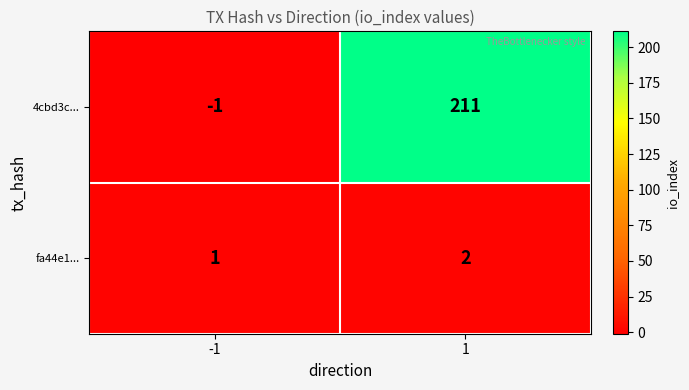

Which series has the largest total across all categories?

4cbd3c...